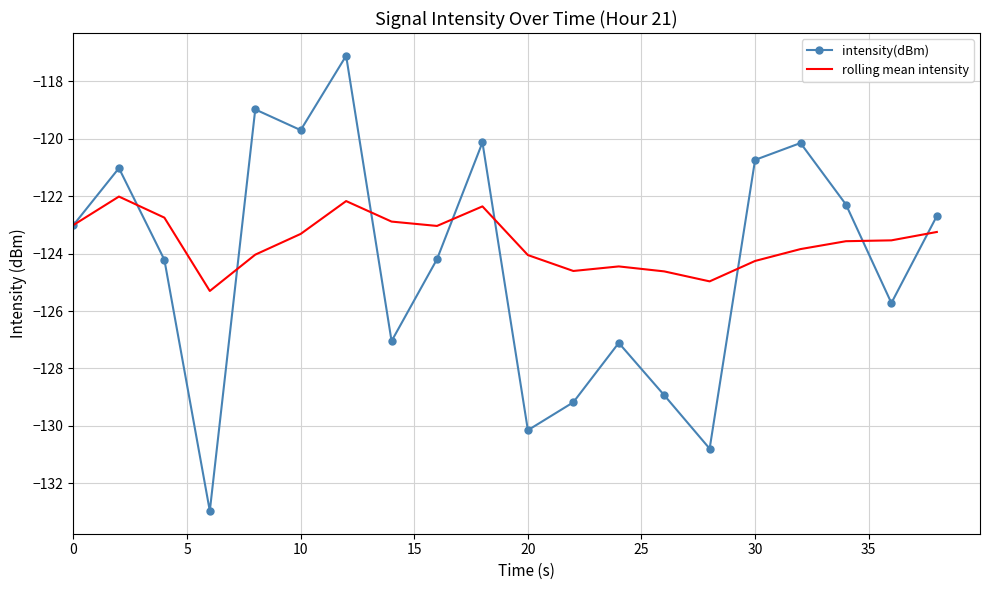

List the series in order of their peak value, highest first.

intensity(dBm), rolling mean intensity